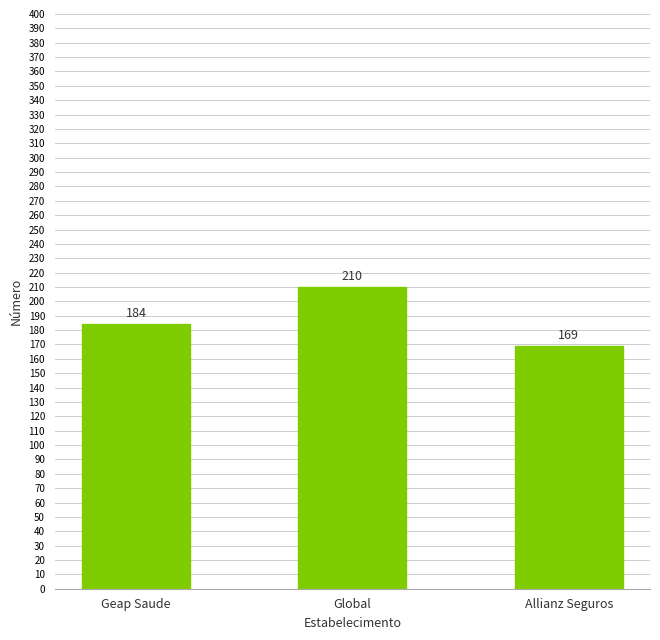

What is the difference between the second highest and minimum values?

15